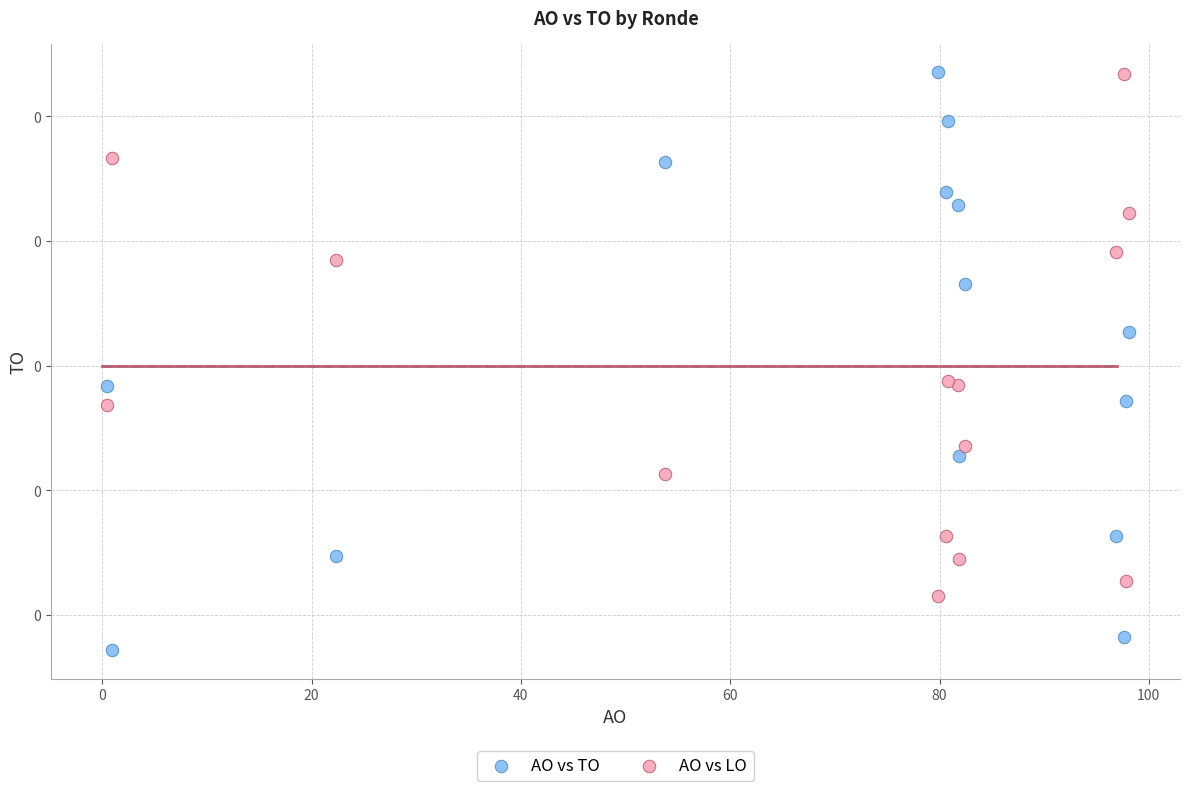

What are all the series names shown in the legend?

AO vs TO, AO vs LO